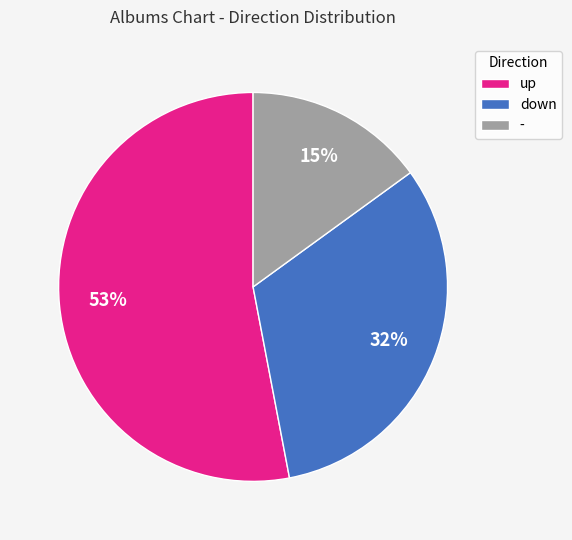

Is the sum of down and - greater than half?

No